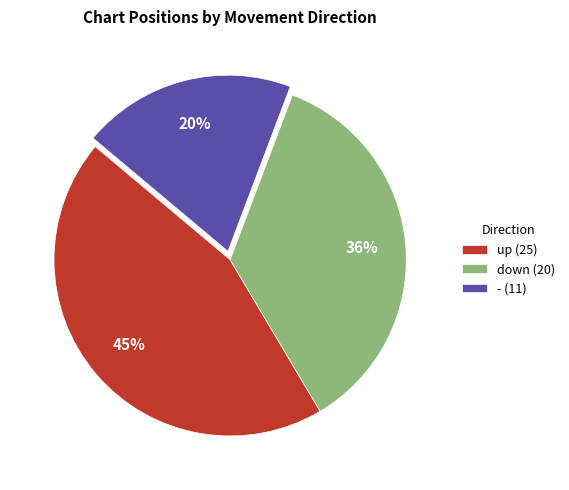

Combined, do - and up account for over 50%?

Yes